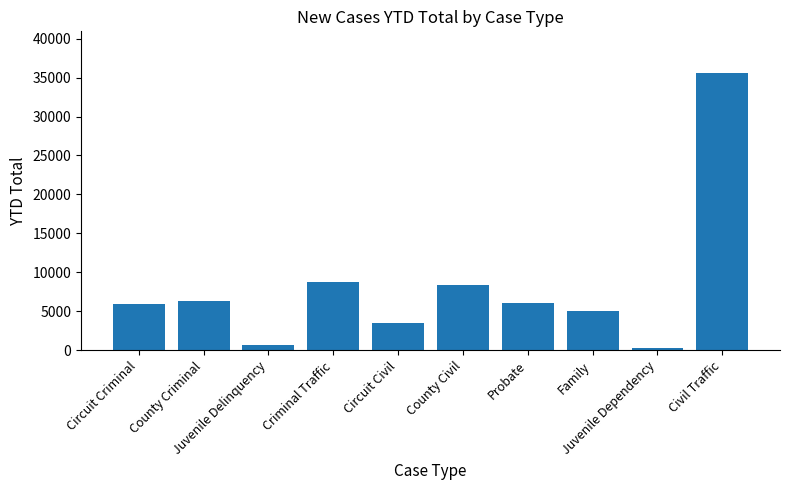

What is the difference between the second highest and second lowest values?

8038